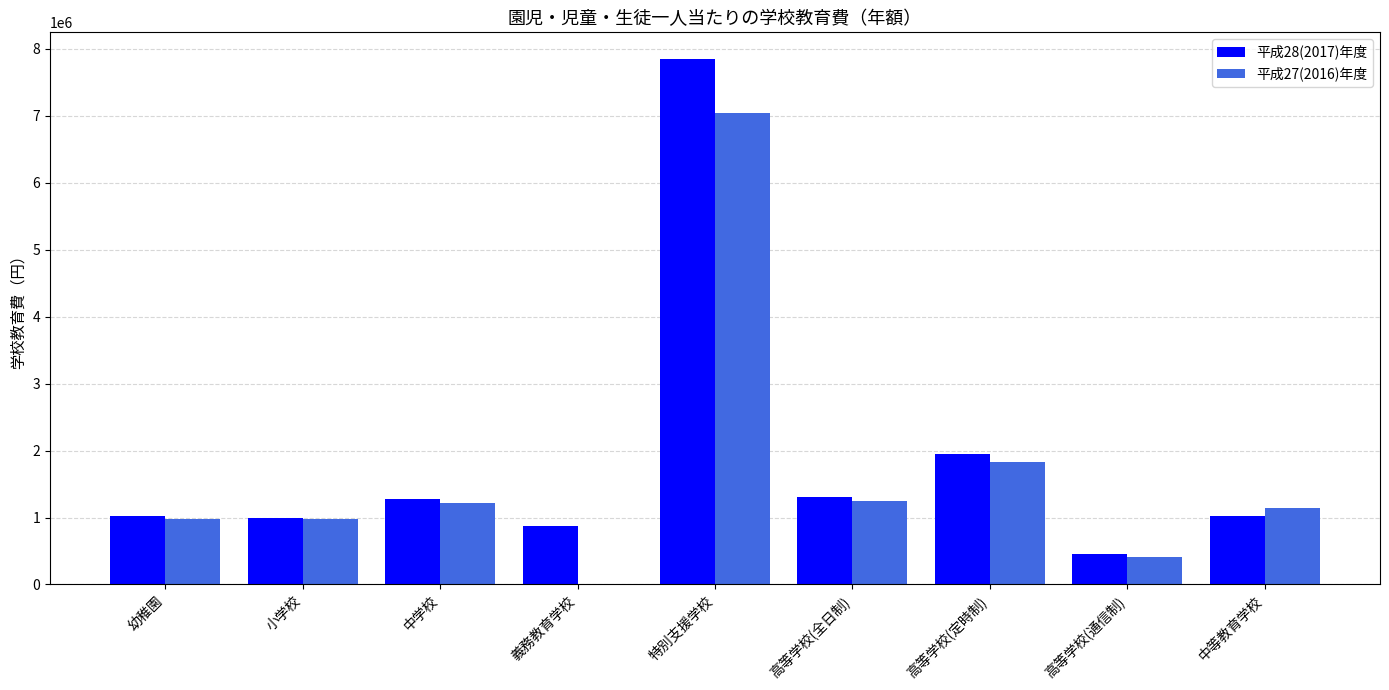

The value of 平成28(2017)年度 at 特別支援学校 is 7855993. True or false?

True